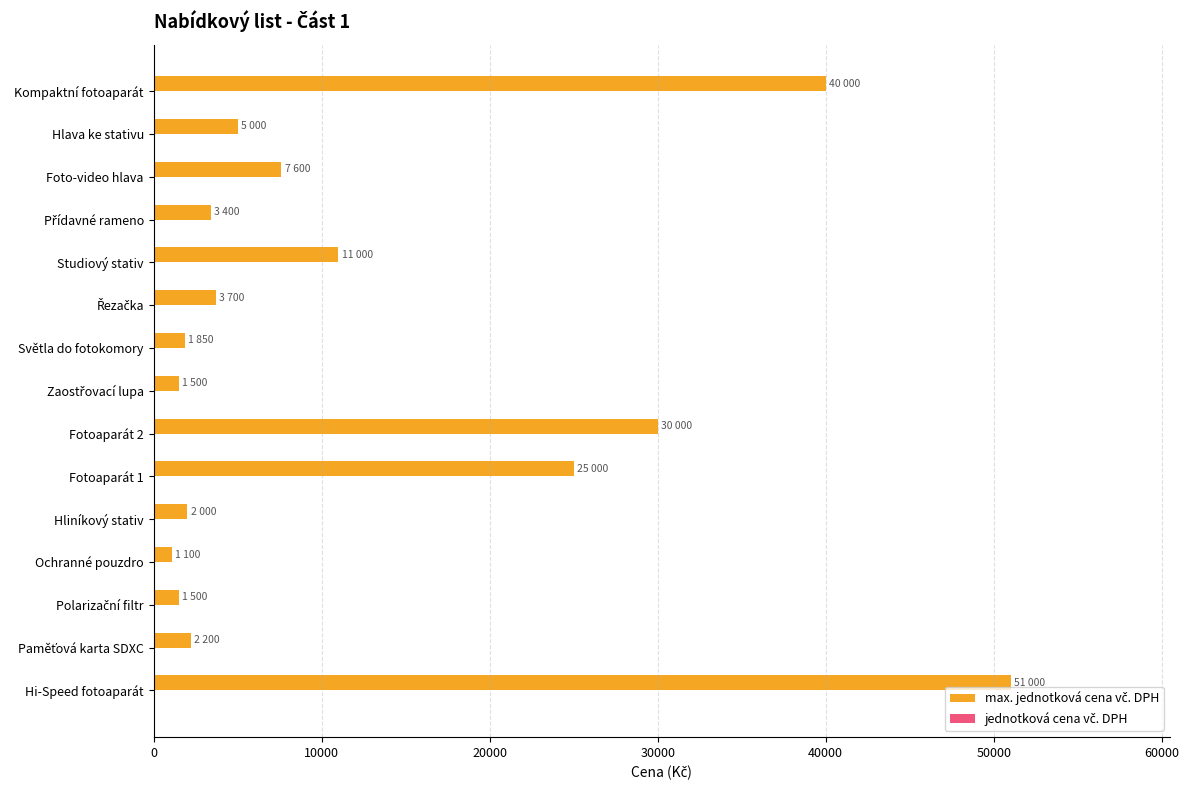

Between Studiový stativ and Světla do fotokomory, which is larger?

Studiový stativ